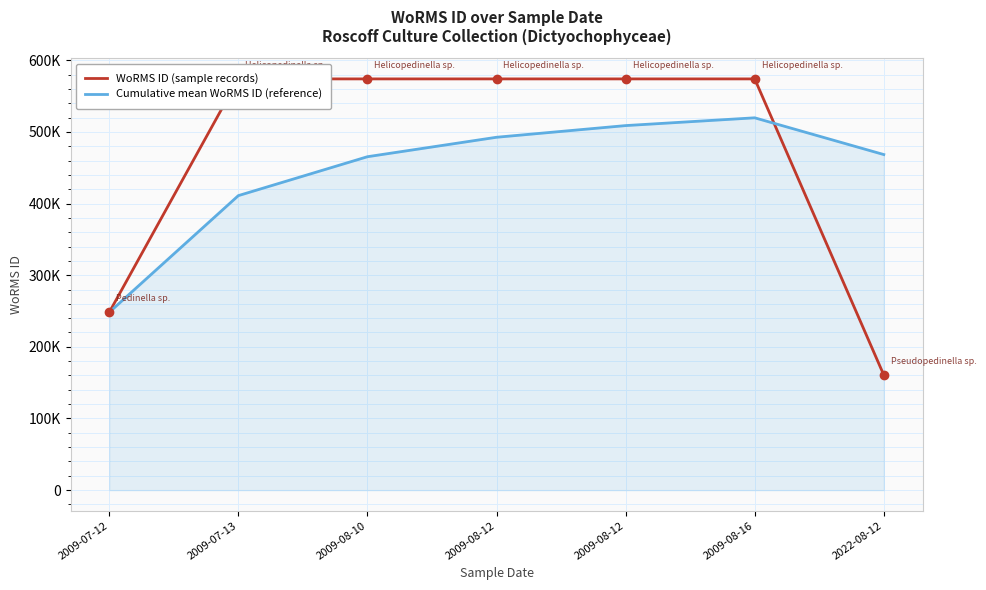

At which category is the sum across all series the highest?

2009-08-16